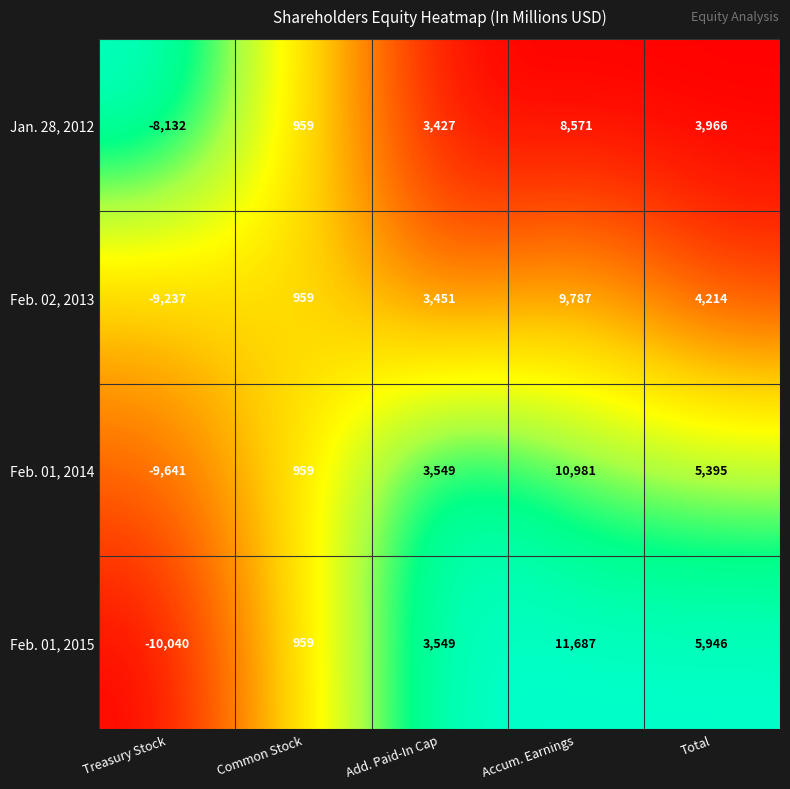

What is the maximum value shown in the chart?

11687